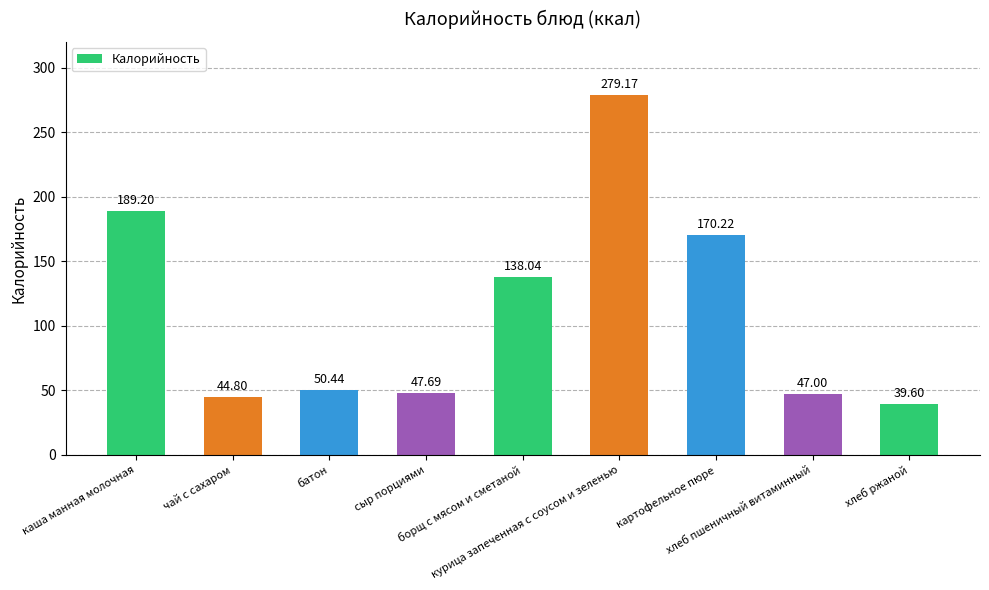

Is it true that the value at борщ с мясом и сметаной is 138.0?

True